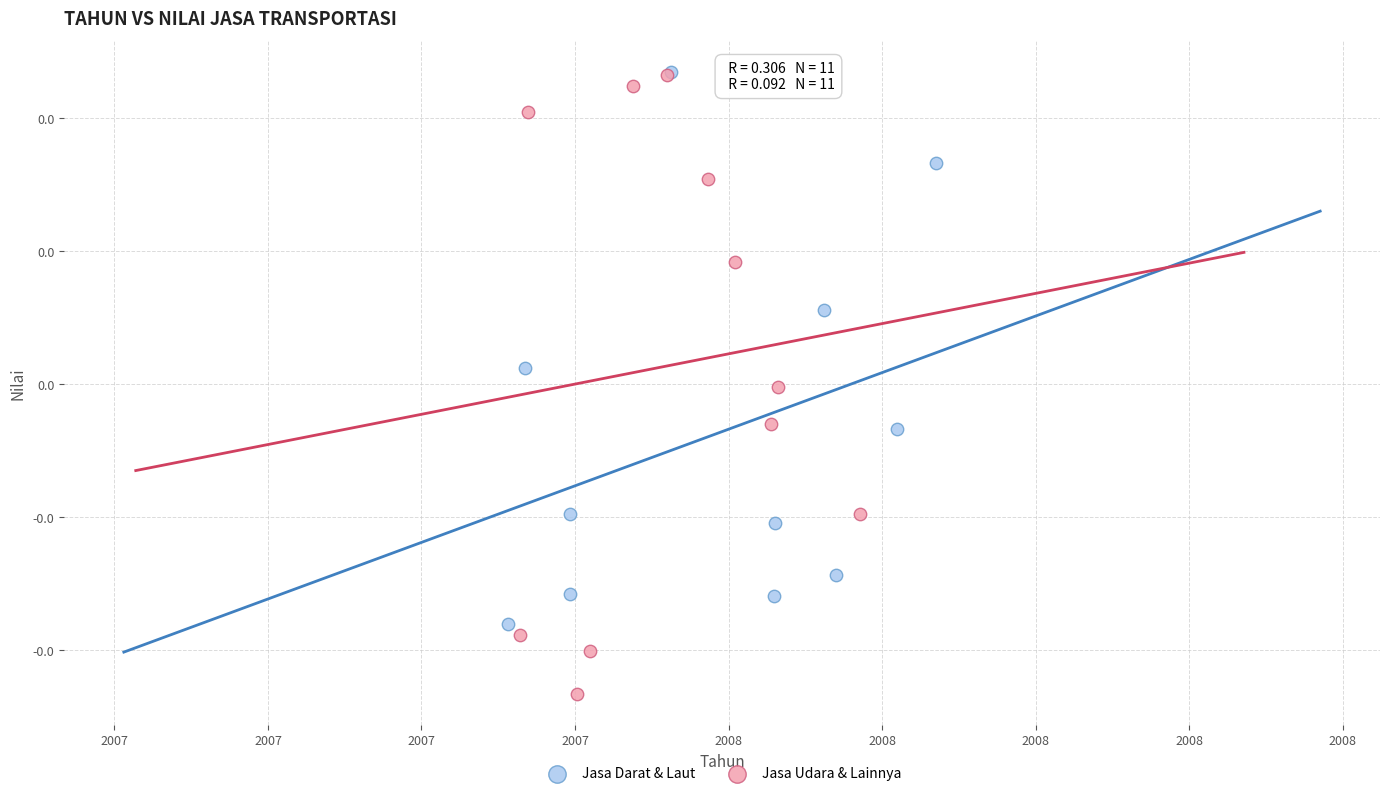

What are all the series names shown in the legend?

Jasa Darat & Laut, Jasa Udara & Lainnya